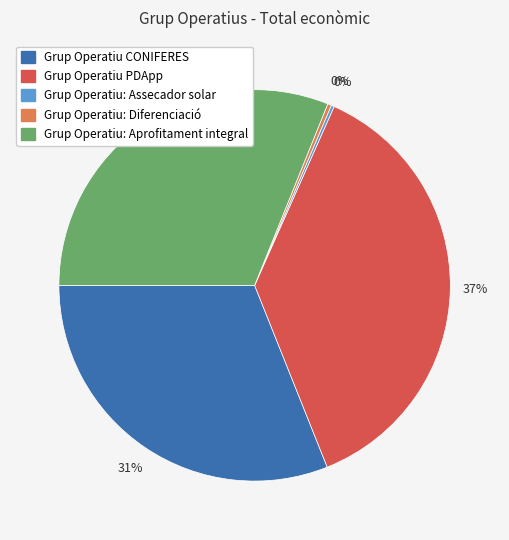

What is the largest slice in the pie chart?

Grup Operatiu PDApp